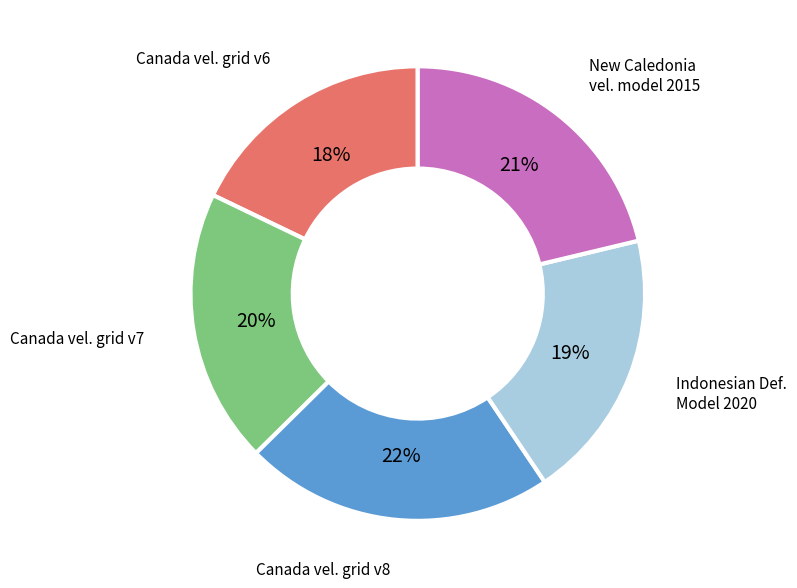

To the nearest percent, what is the difference between the largest and smallest slice percentages?

4%